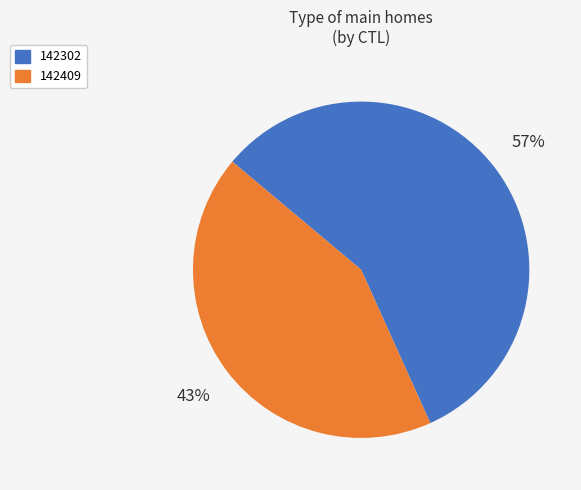

Is it true that 142302 is 69% of the pie?

False